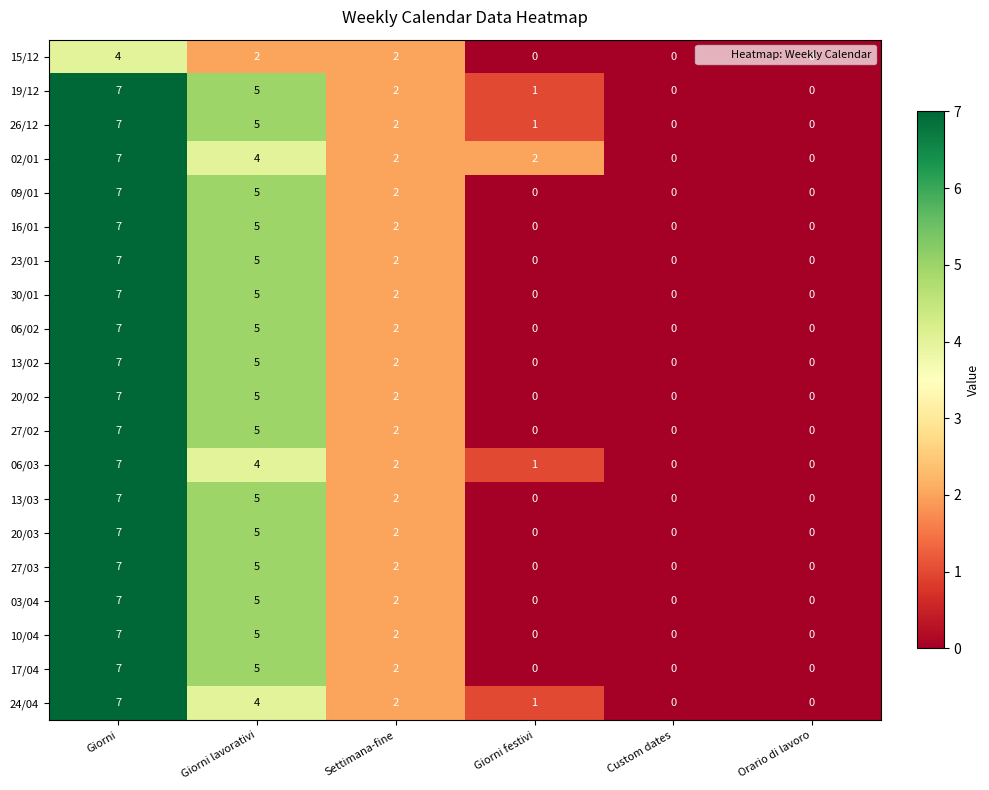

What is the difference between the second highest and second lowest values in the 10/04 series?

5